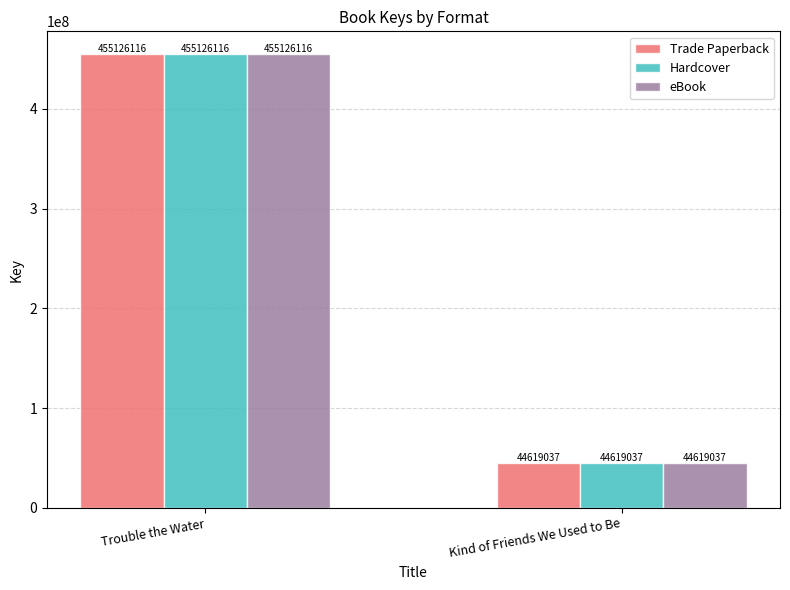

How many categories are shown in the chart?

2